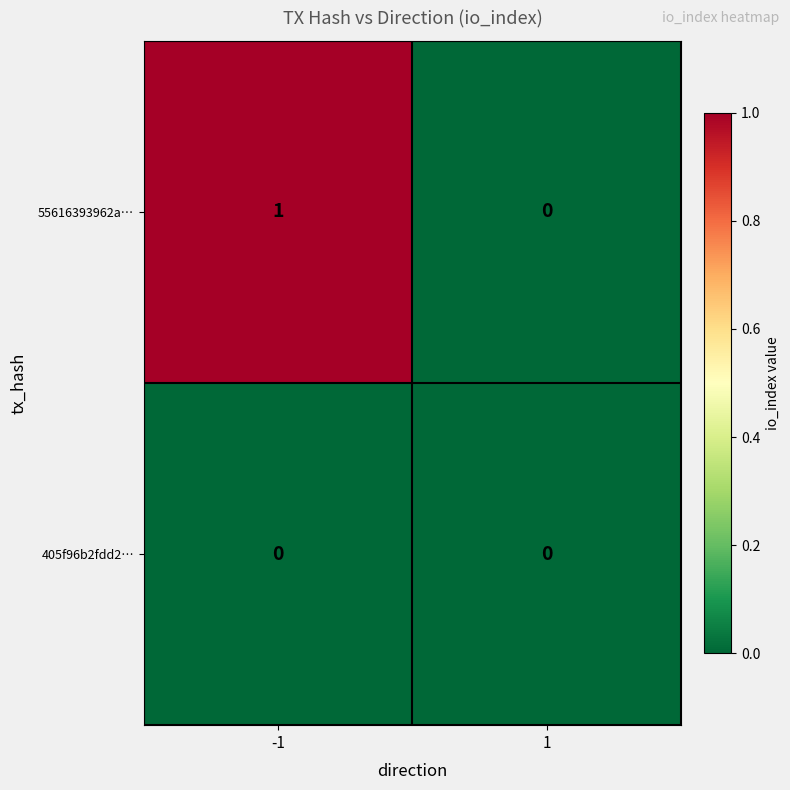

Rank the series by their average value, from highest to lowest.

55616393962a…, 405f96b2fdd2…